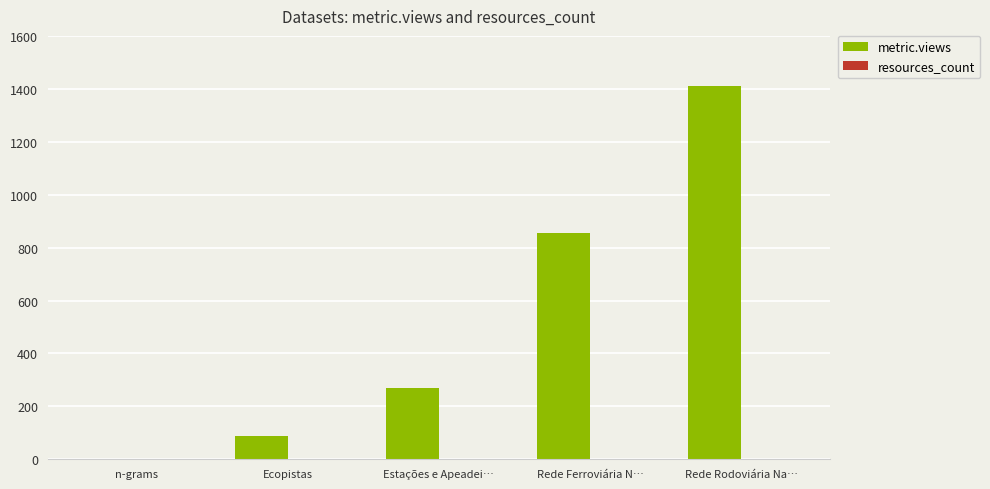

What is the sum of all metric.views values?

2625